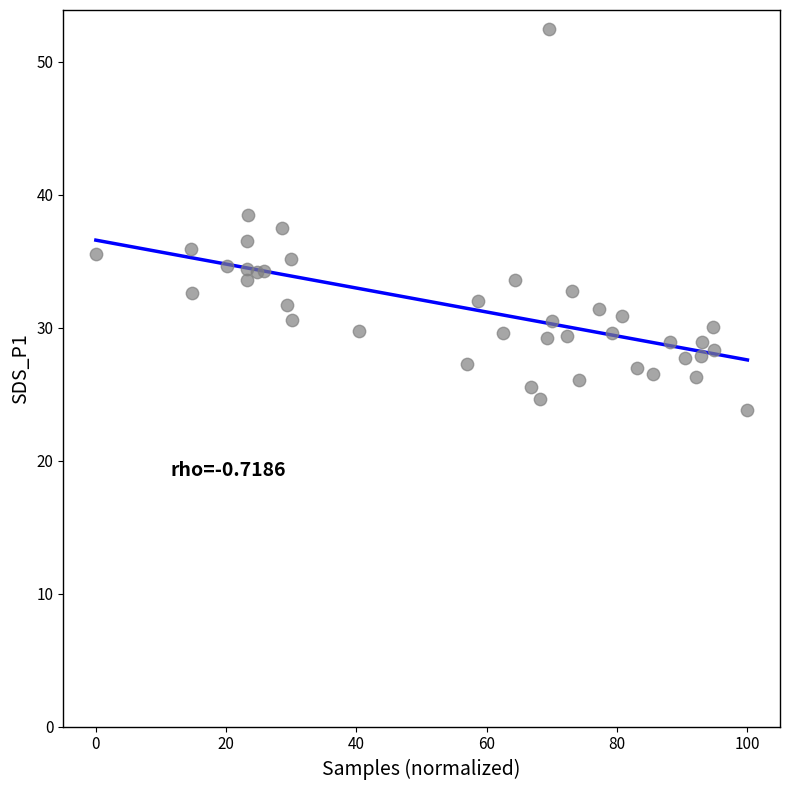

What is the range of Y values (max minus min)?

28.7